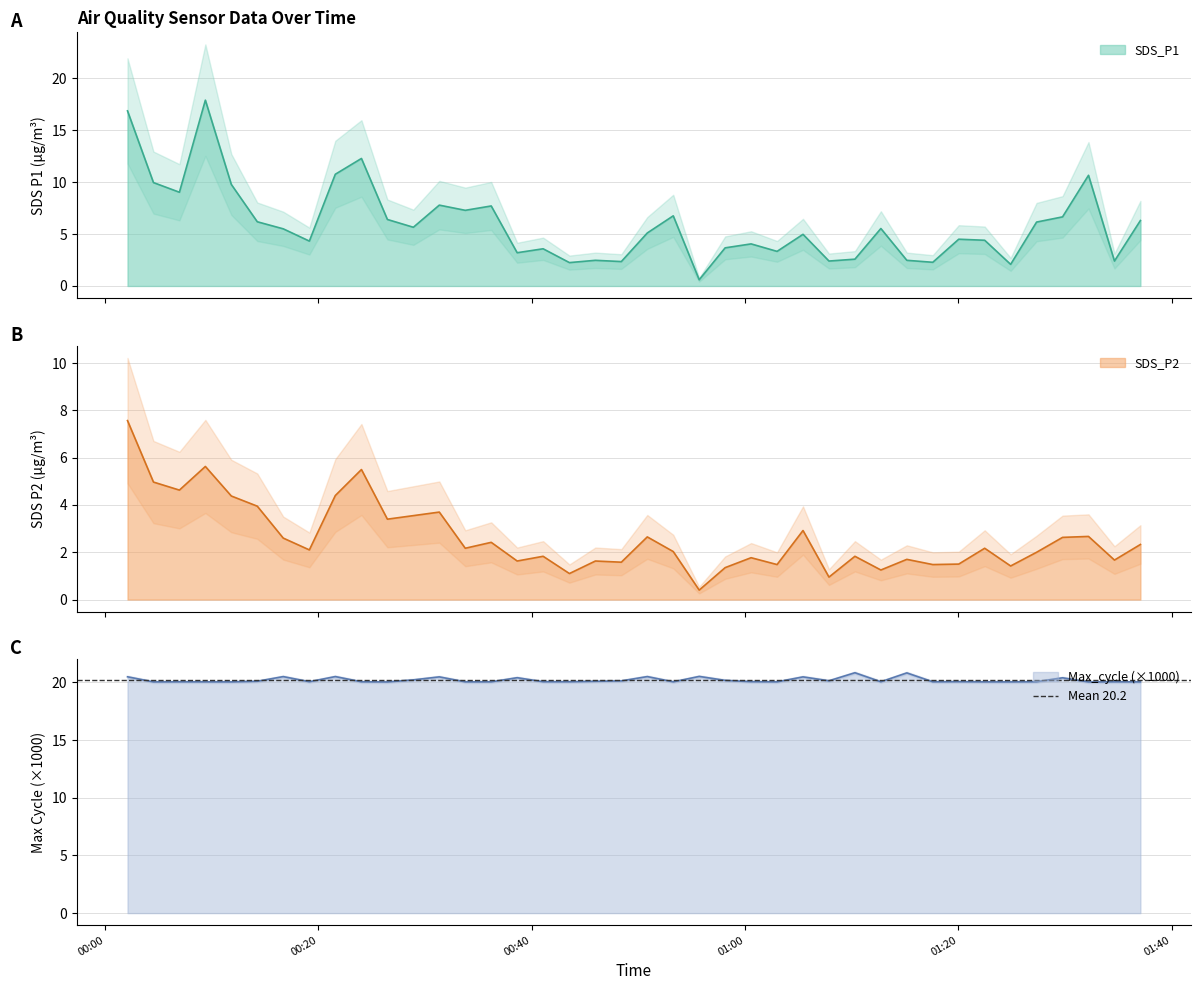

How many interior local valleys does the SDS_P2 series have?

14